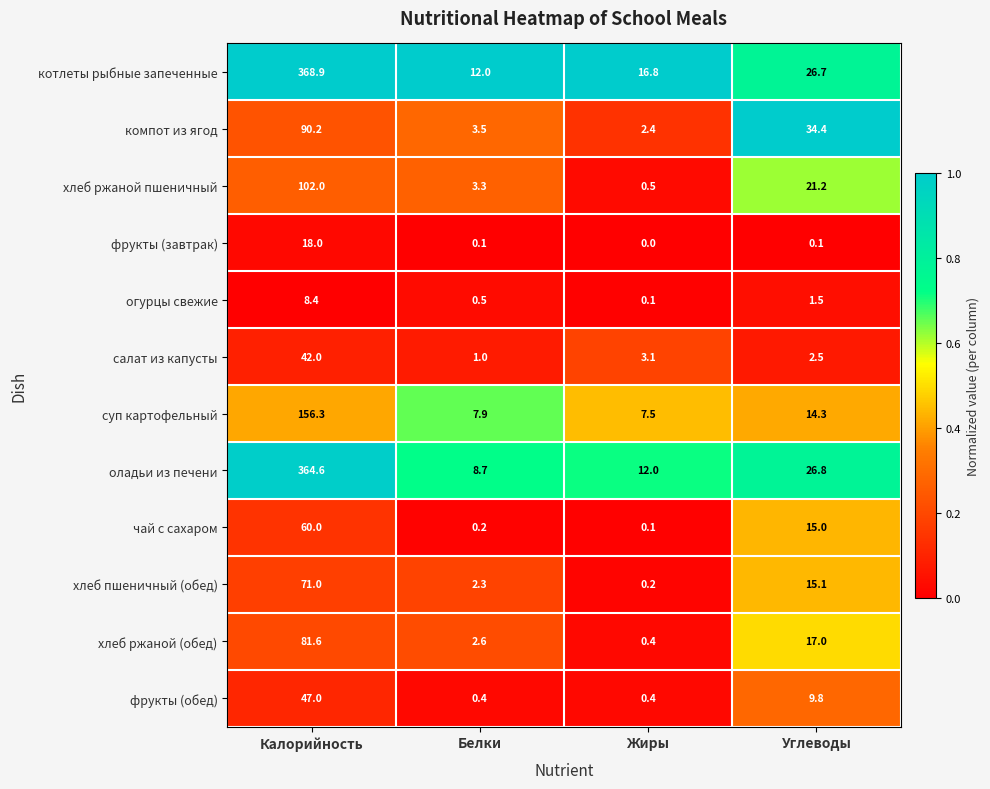

At how many categories does at least one series exceed 0?

4